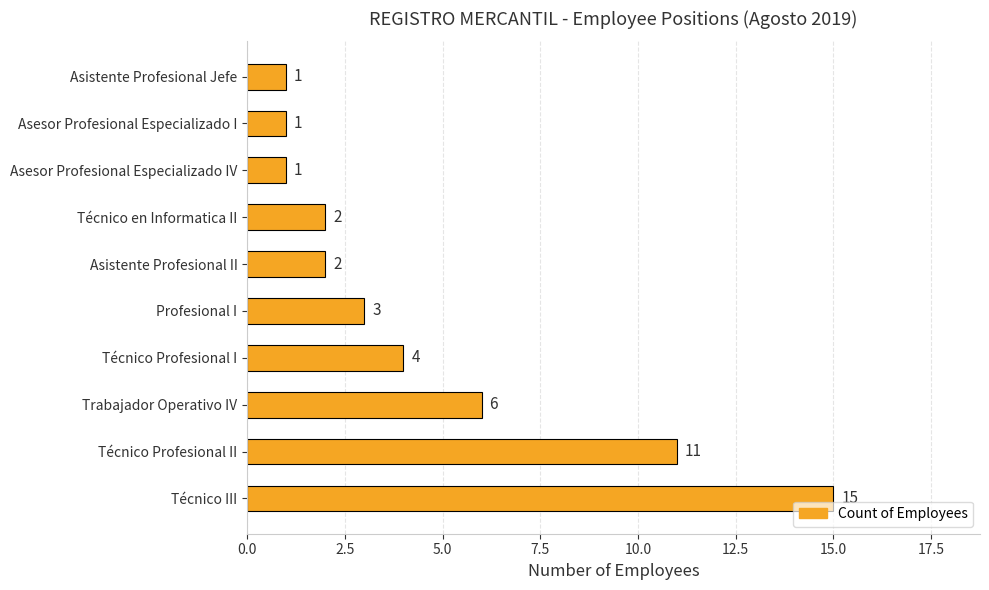

At which label is the value closest to 8?

Trabajador Operativo IV